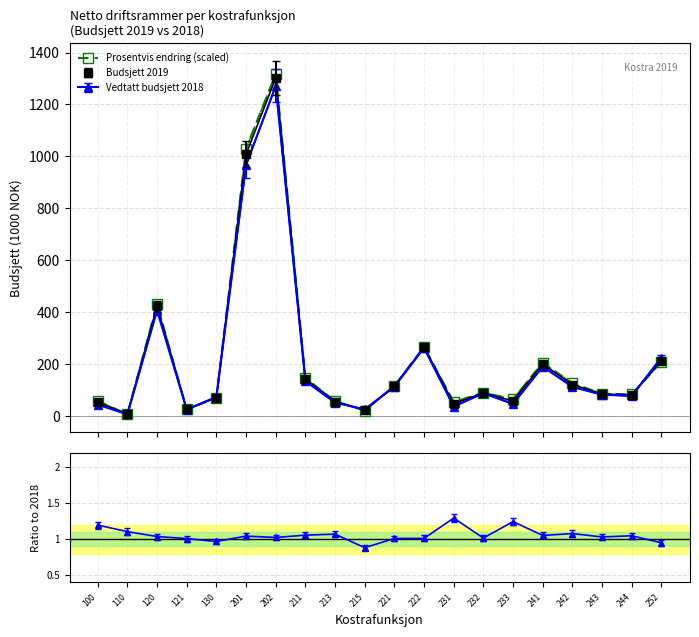

Is the value of Ratio 2019/2018 at 221 greater than the value of Prosentvis endring (scaled) at 121?

No